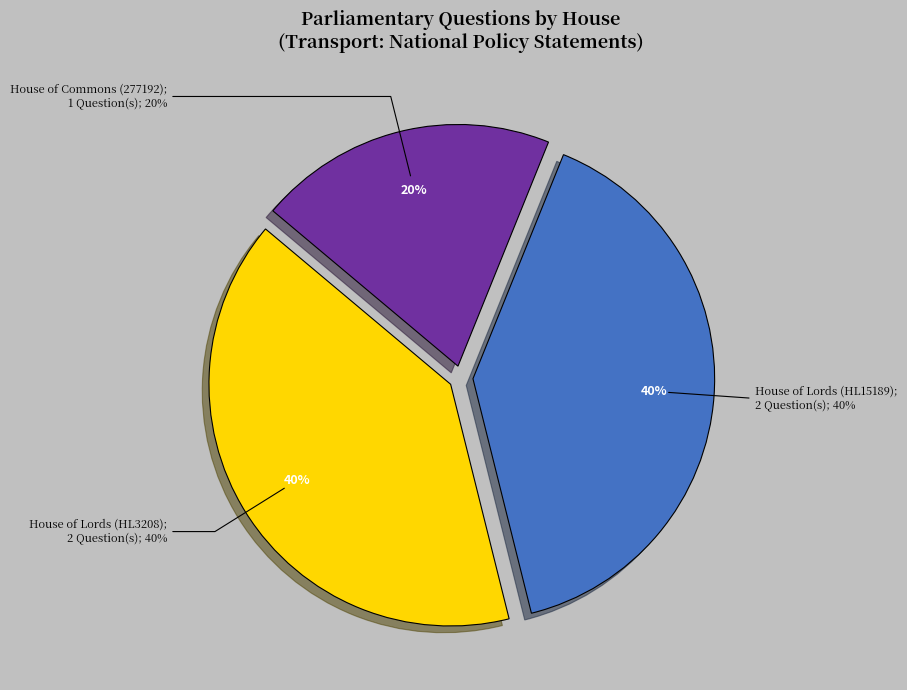

Approximately how many times larger is the value at House of Commons (277192) compared to House of Lords (HL15189)?

0.5